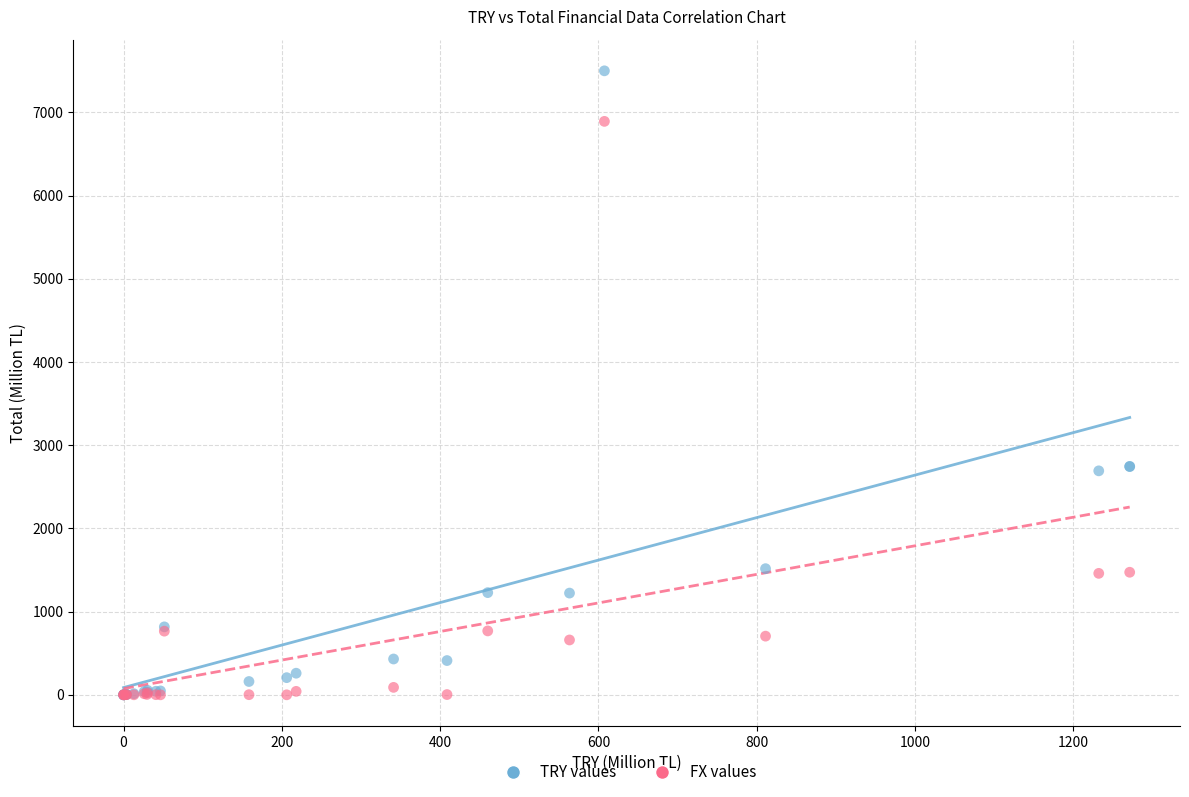

Which series has the largest Y range (max minus min)?

TRY values